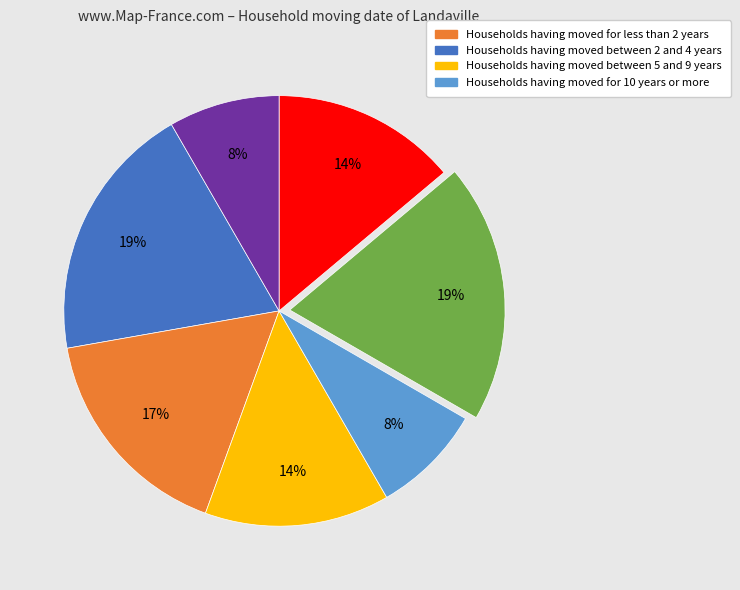

To the nearest percent, what is the difference between the largest and smallest slice percentages?

11%